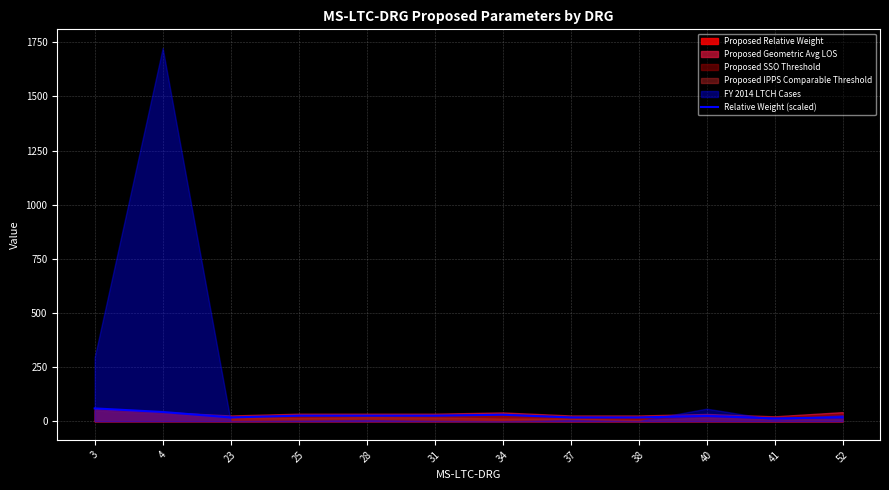

What value does the data have at 37?

17.3